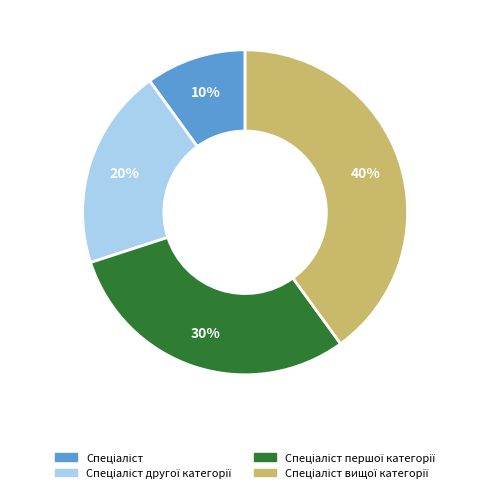

To the nearest percent, what is the difference between the largest and smallest slice percentages?

30%